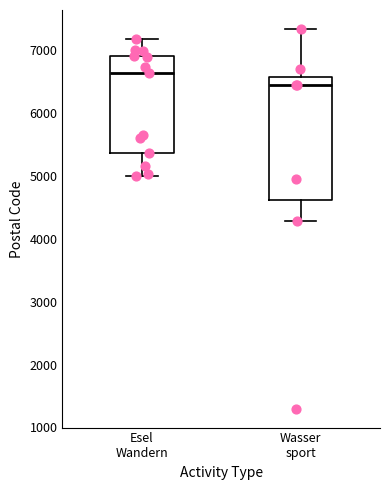

Where does the upper whisker of the box for Wasser sport end on the y-axis? The values are not printed on the chart, so give them approximately, as read against the axis.

7300